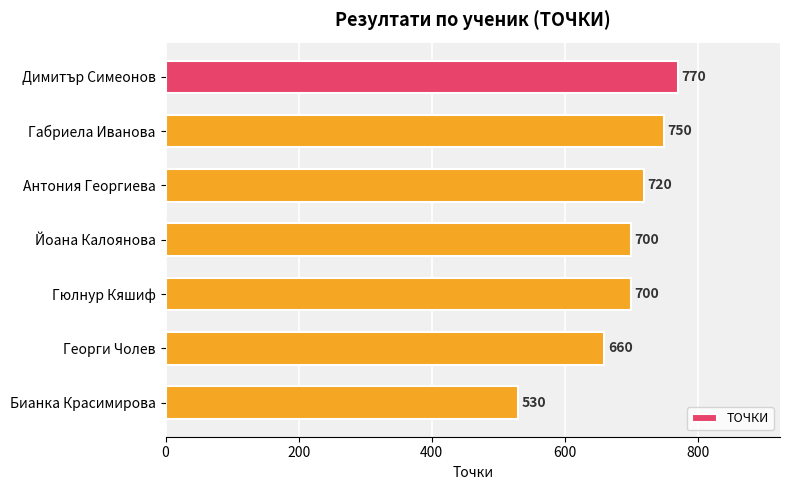

How many categories are shown in the chart?

7